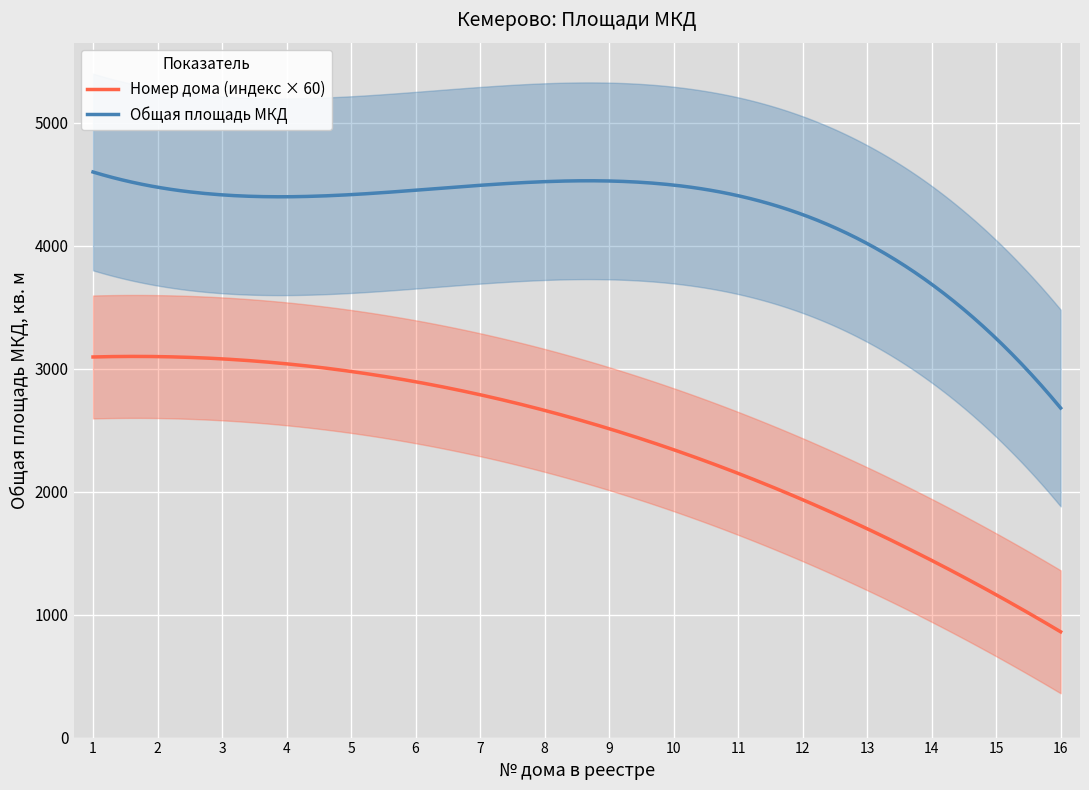

Which series has the largest total across all categories?

Общая площадь МКД